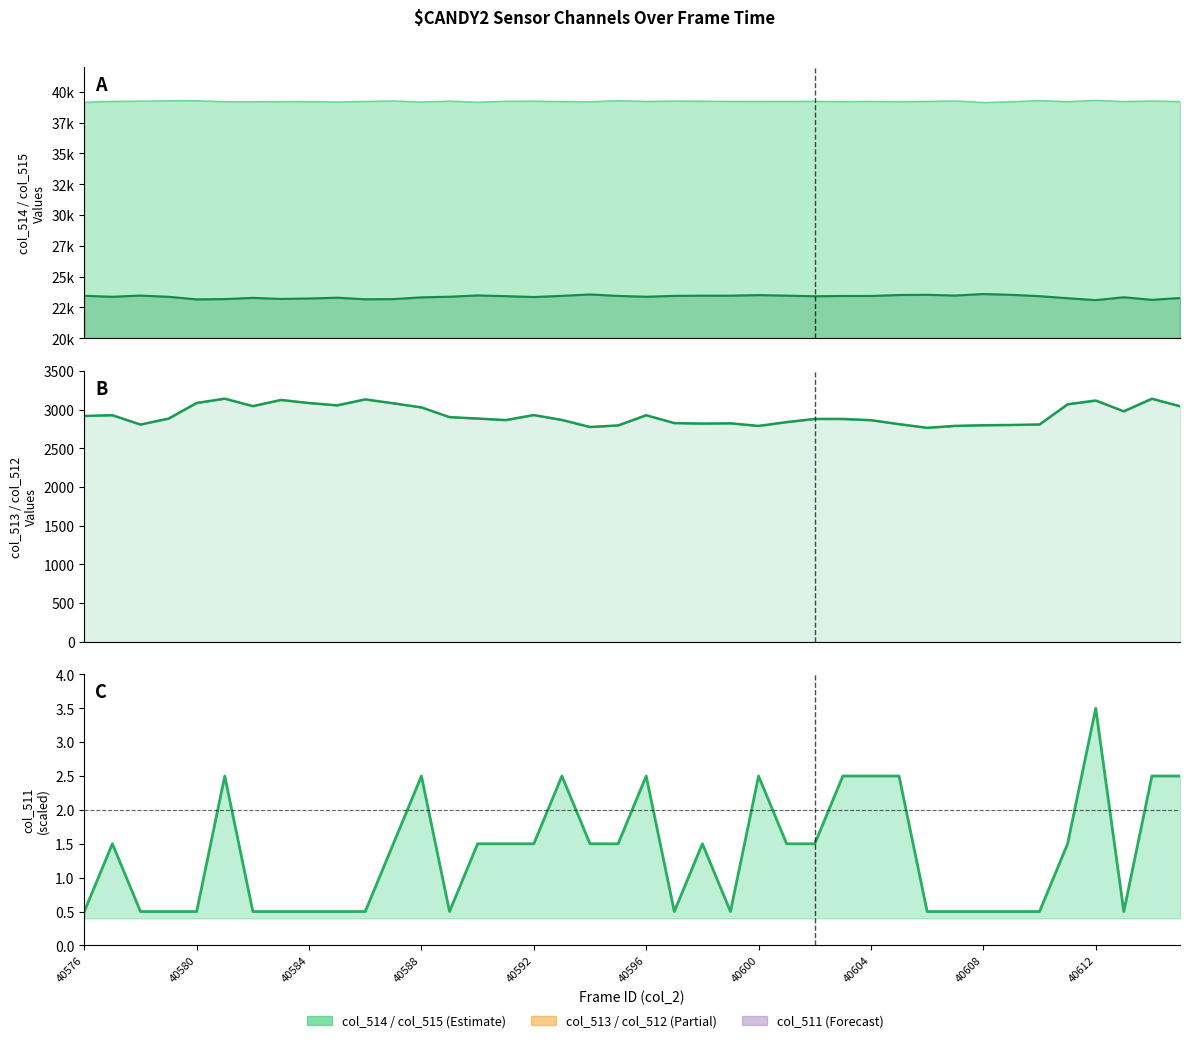

Which series has the widest spread of values?

col_514